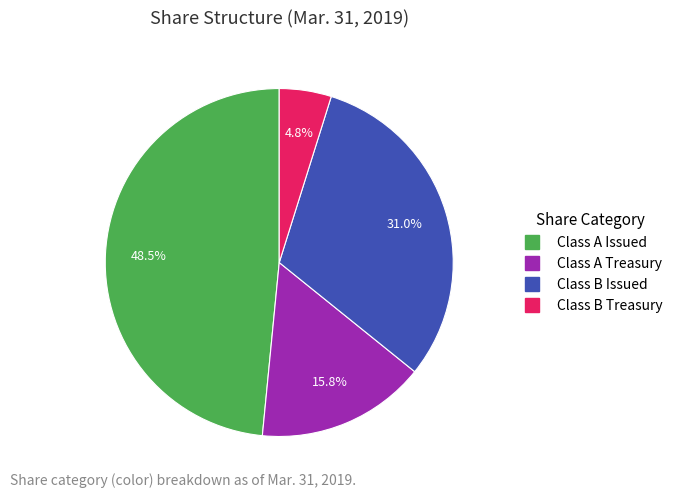

Which has a higher value, Class A Treasury or Class A Issued?

Class A Issued